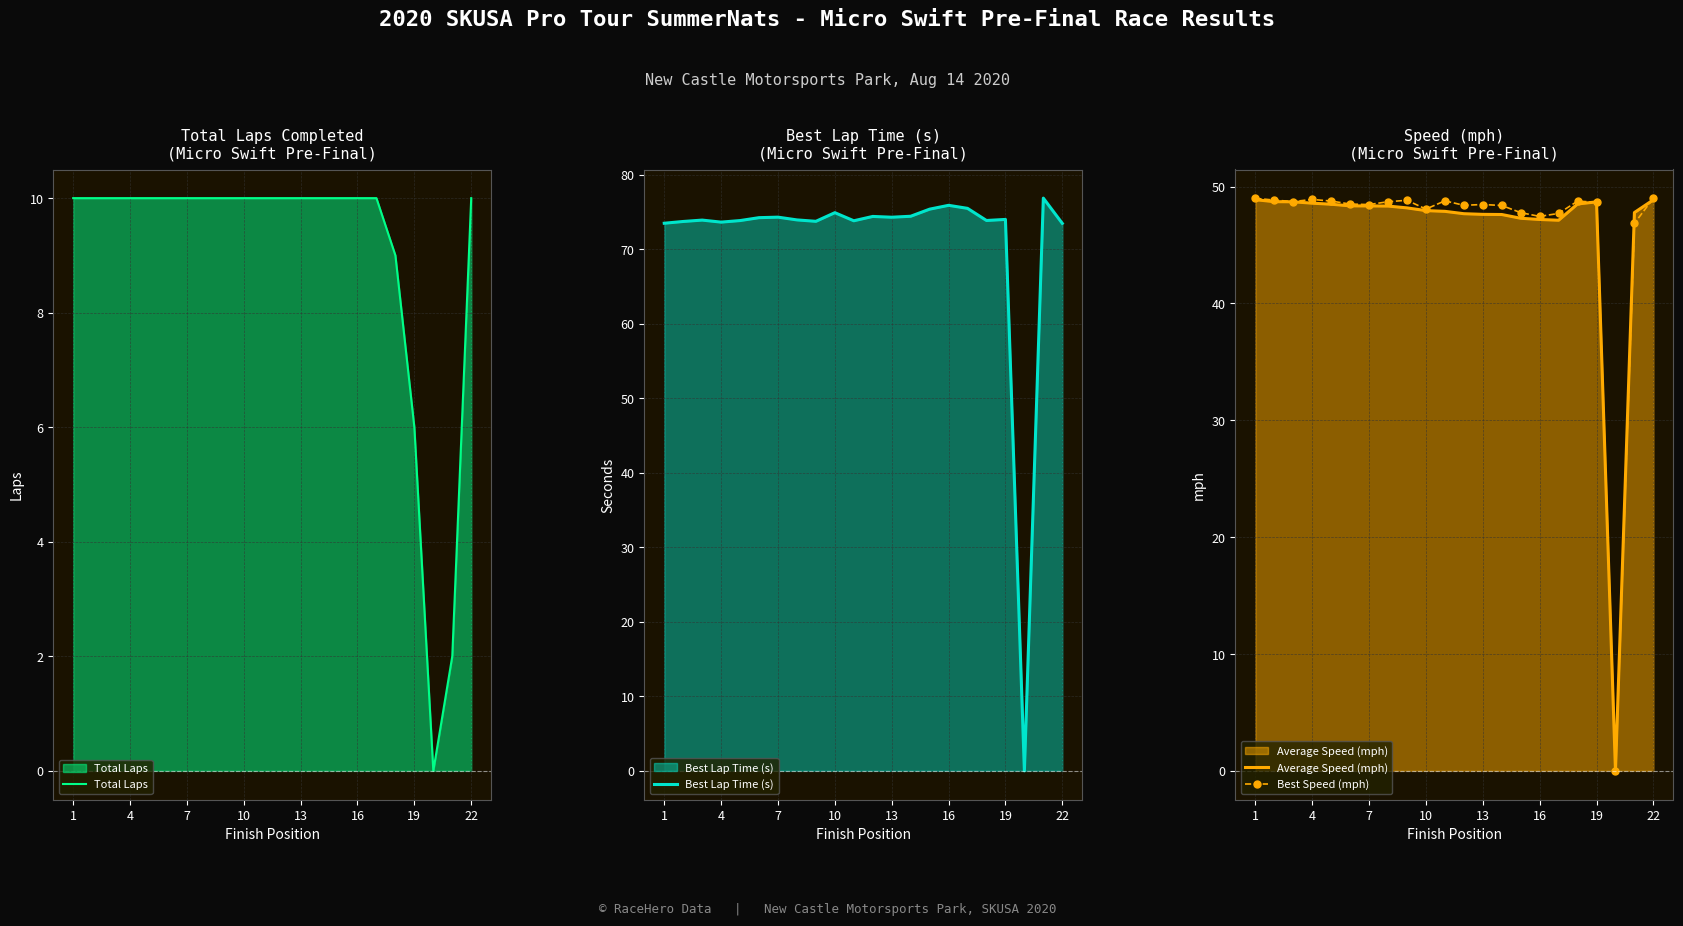

True or false: Best Speed (mph) has a value of 78.3 at 10.

False